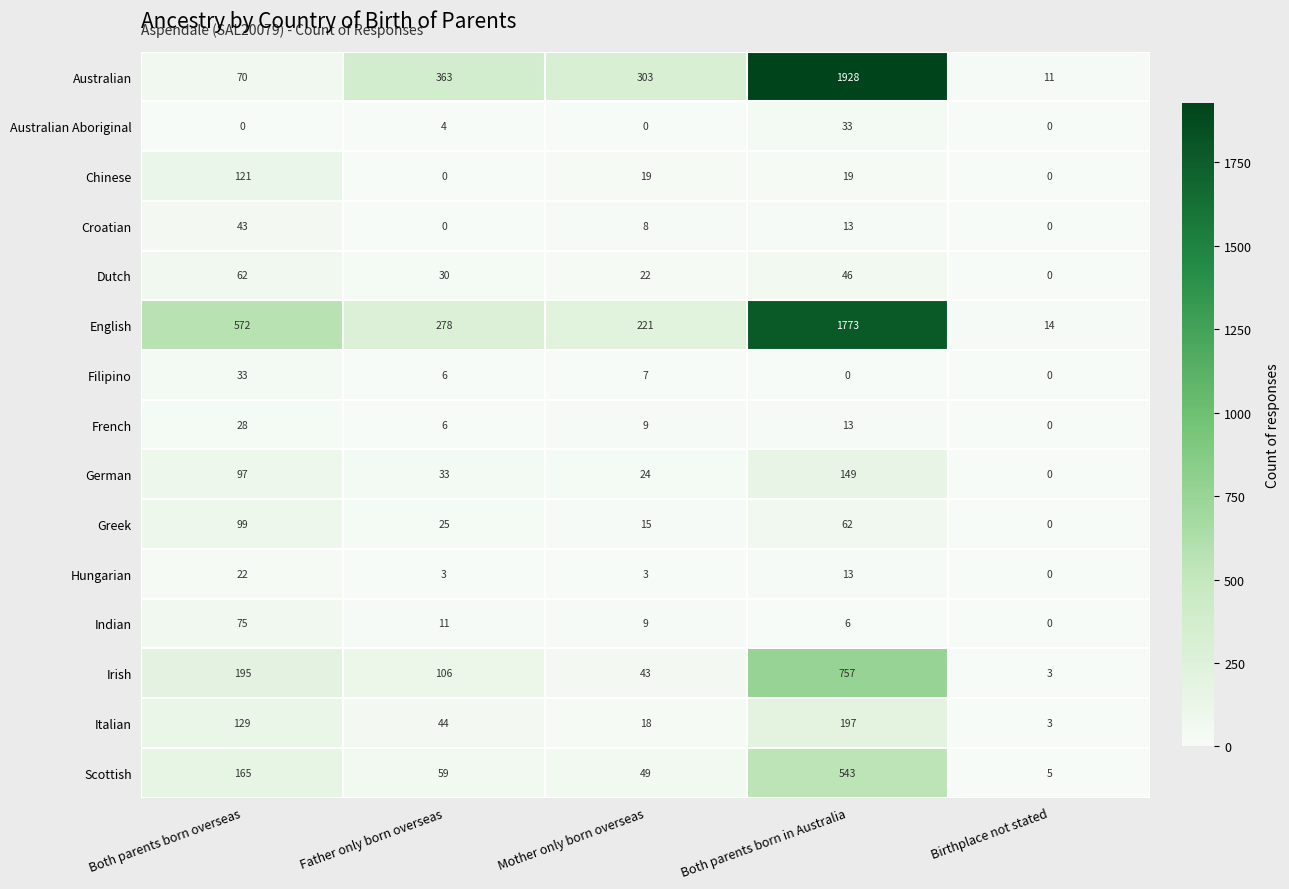

The value of Scottish at Both parents born in Australia is 150. True or false?

False